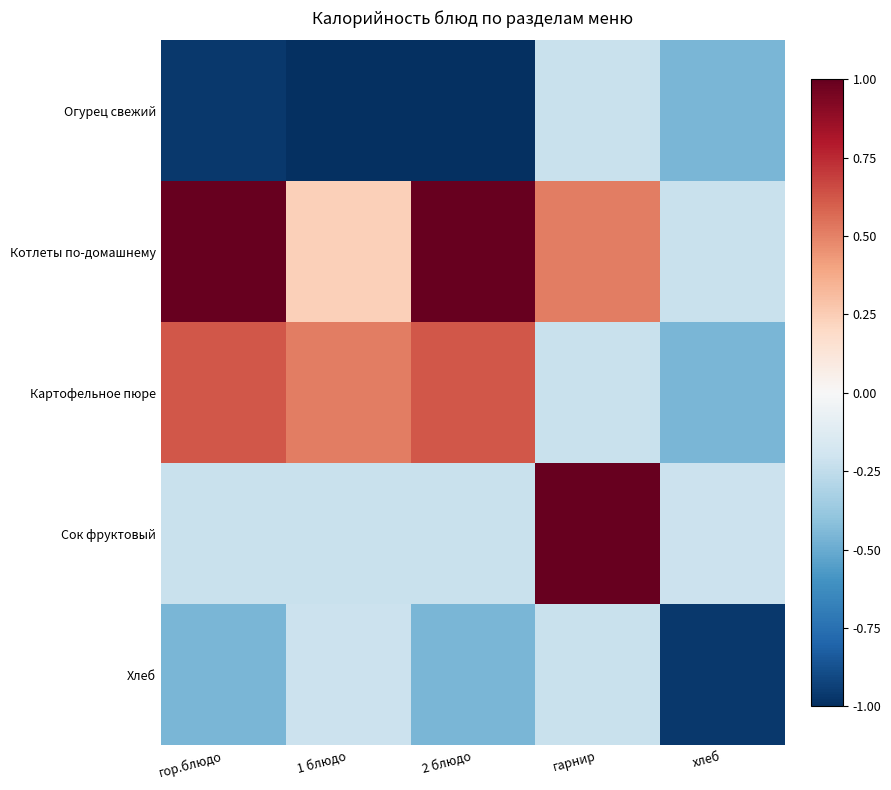

Between гор.блюдо and 1 блюдо, which series saw the biggest shift?

Котлеты по-домашнему